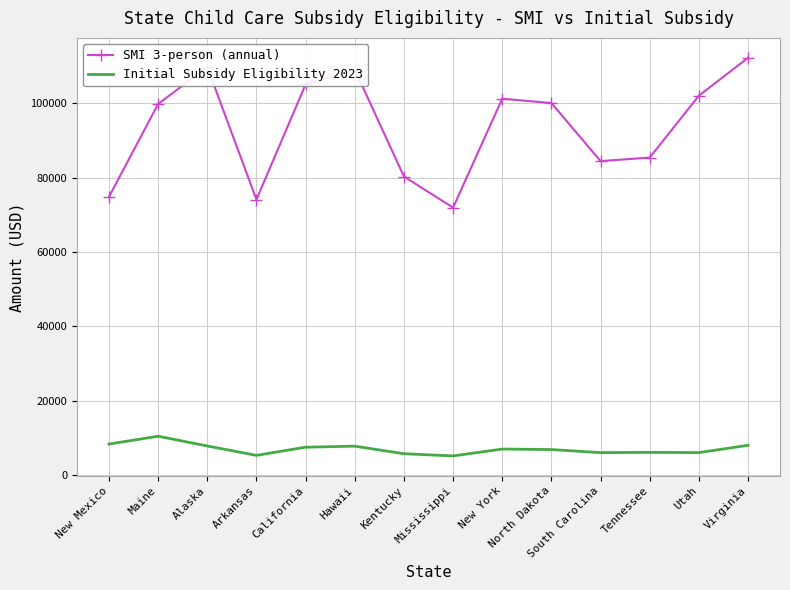

How many interior local peaks does the SMI 3-person (annual) series have?

3